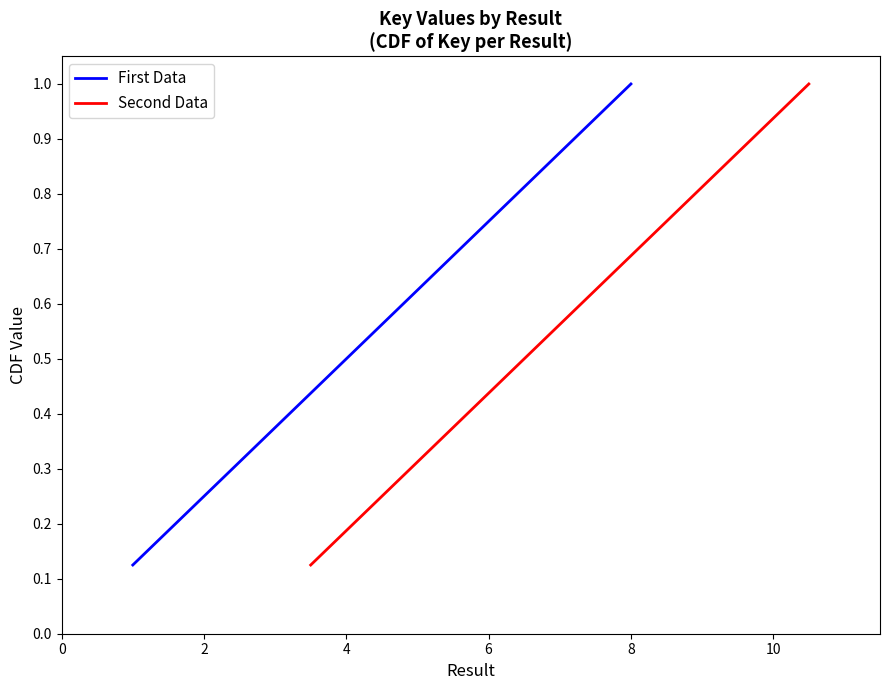

At which label does First Data reach its peak?

8